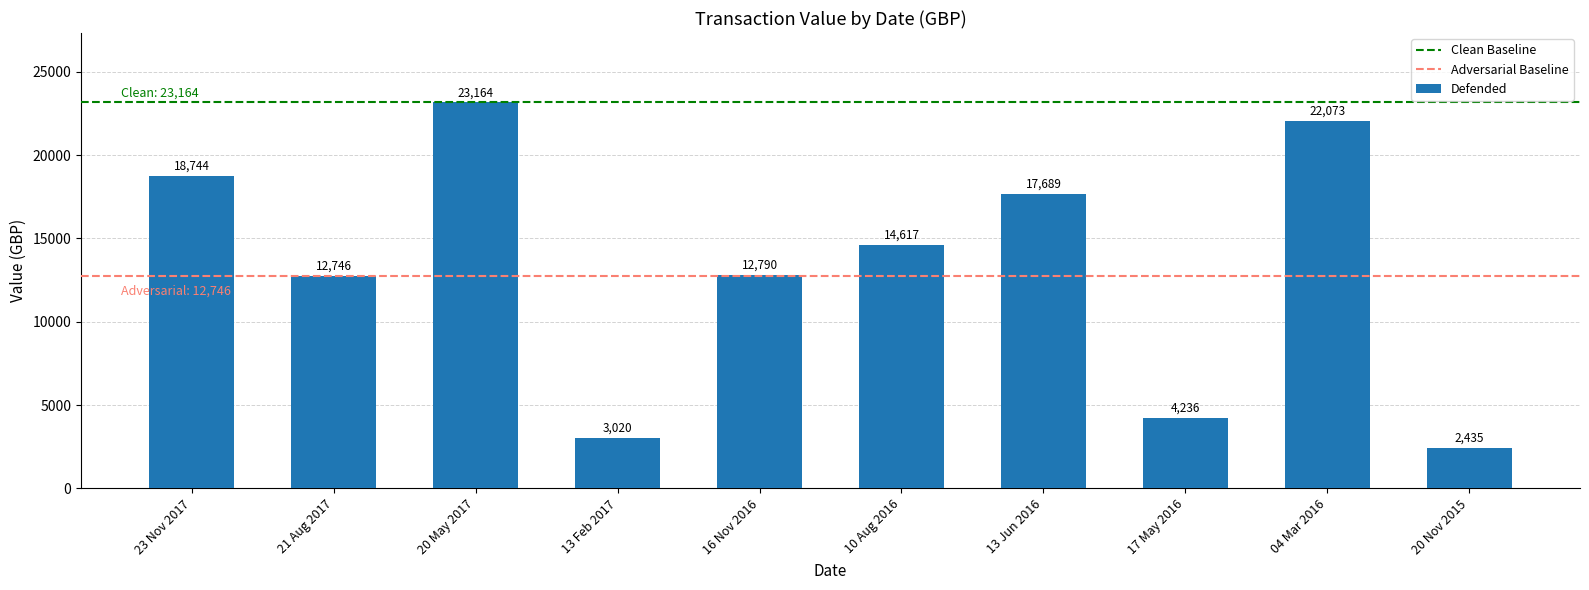

At which category does the chart reach its peak across all series?

20 May 2017